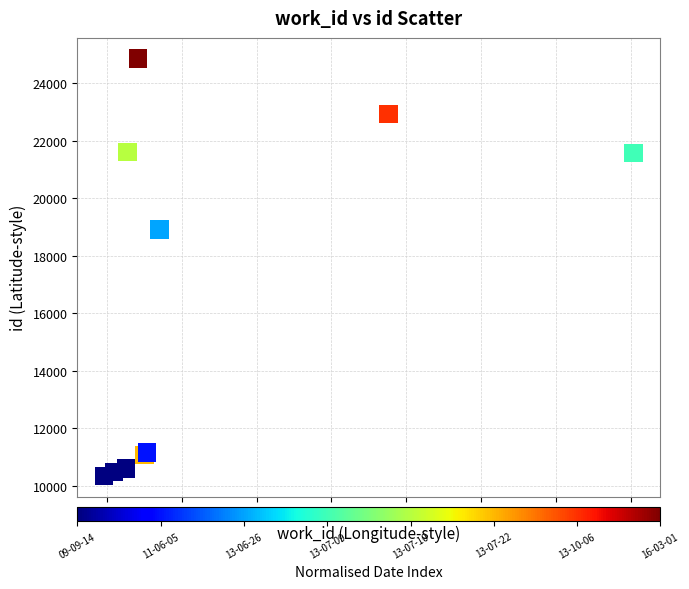

What Y value in the scatter plot is closest to 17594?

18909